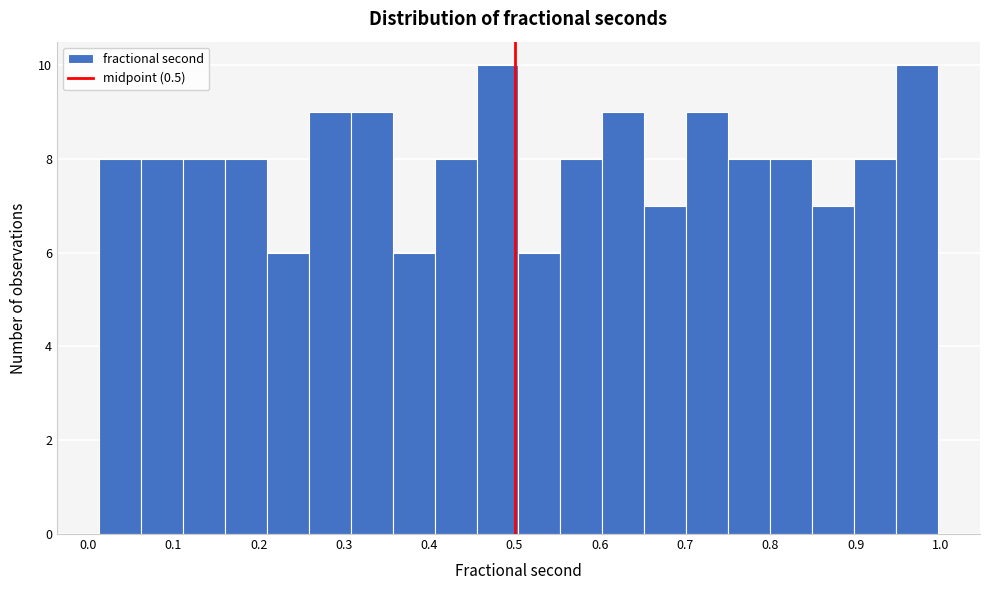

How tall is the bar that spans 0.70 to 0.75 on the x-axis? Neither the bar edges nor the heights are printed on the chart, so give them approximately, as read against the axes.

9